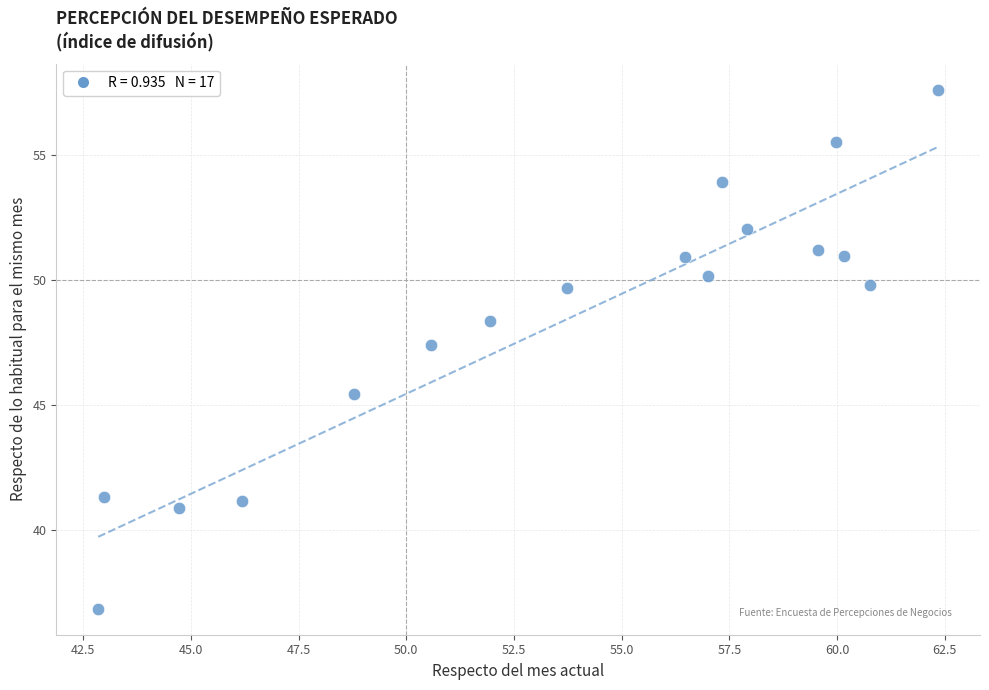

What Y value in the scatter plot is closest to 47?

47.4